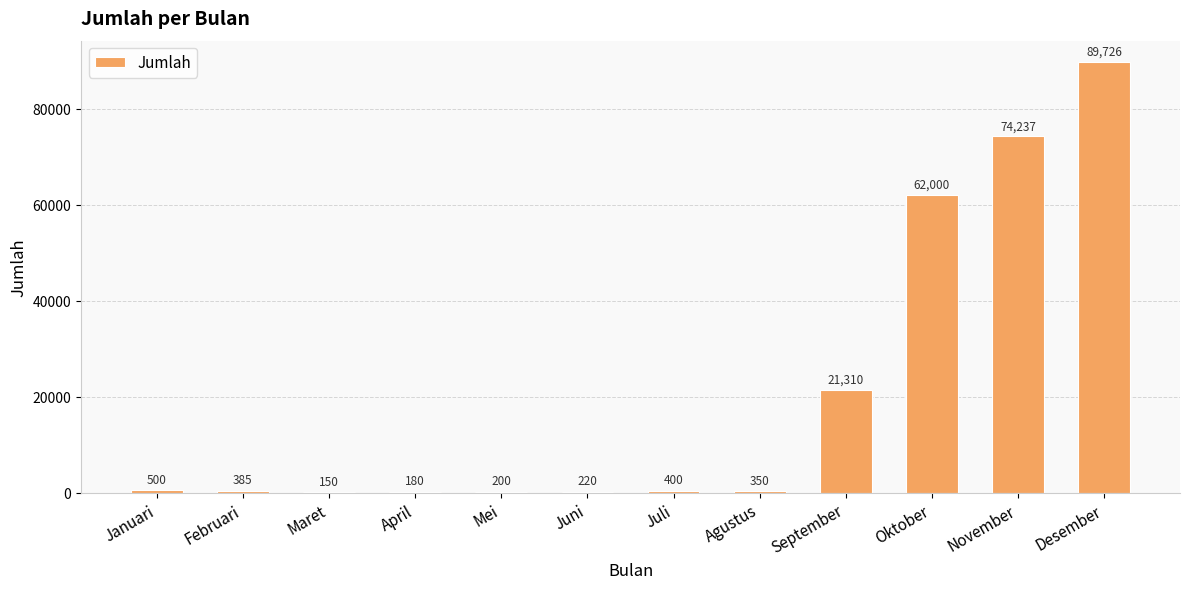

How many series are shown in this chart?

1